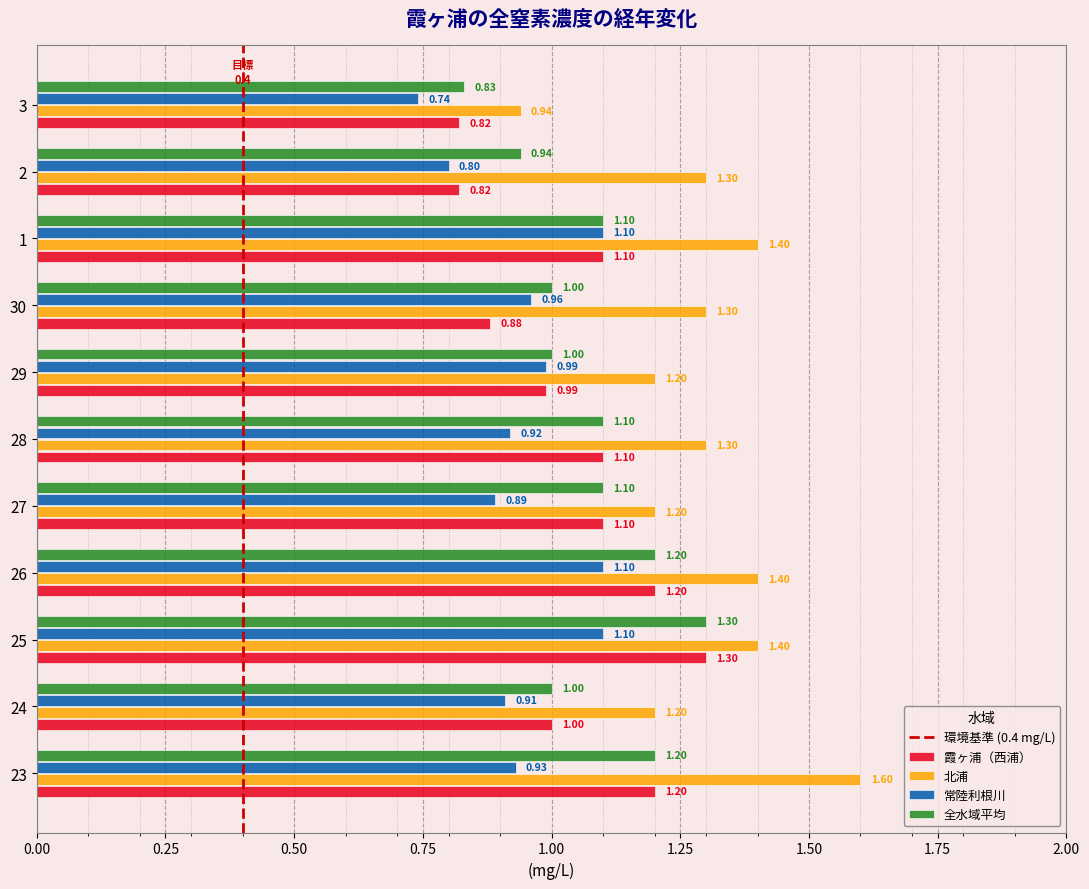

What is the sum of all 霞ヶ浦（西浦） values?

11.5